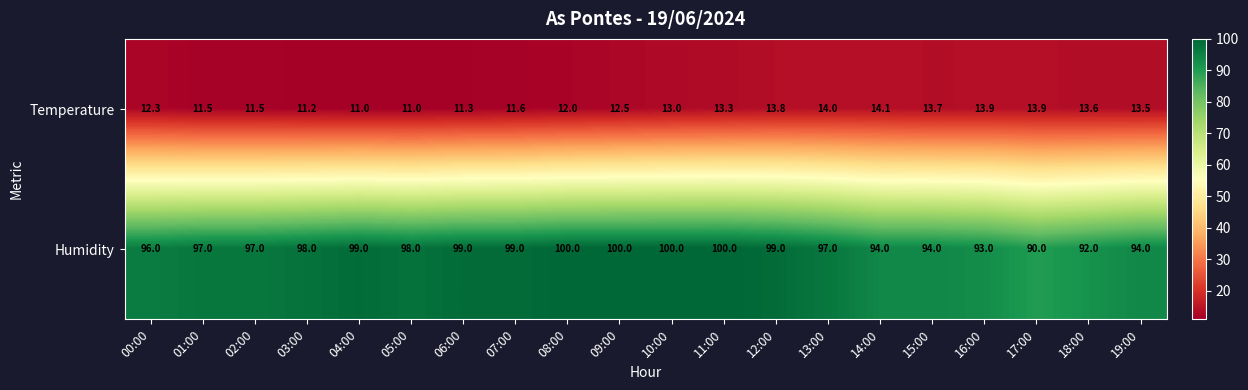

The Temperature series shows 2.9 at 18:00. True or false?

False